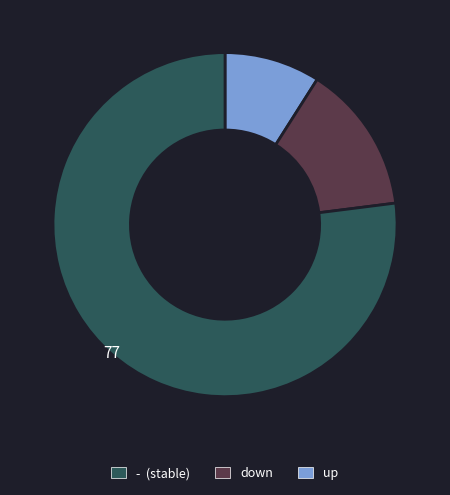

Is there any slice that represents more than half of the pie?

Yes